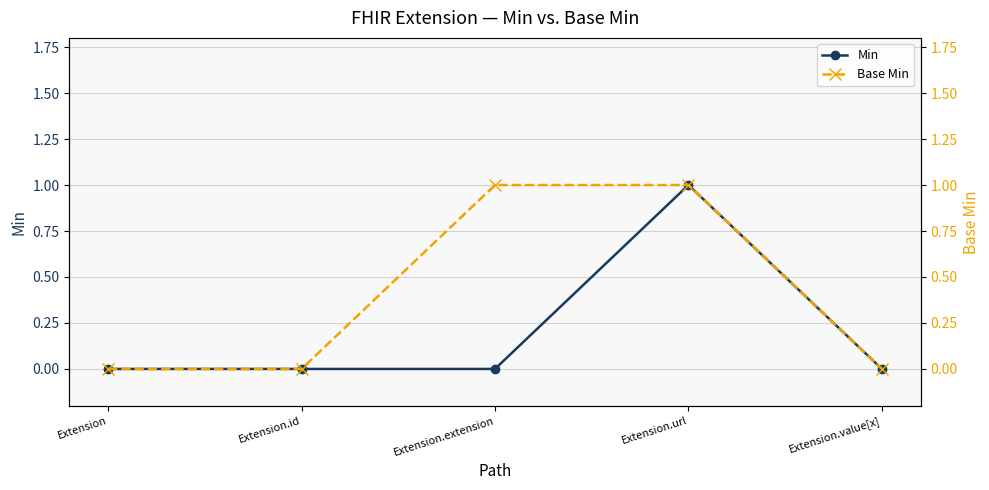

Which has a higher value, Extension.value[x] or Extension.extension?

Extension.value[x]